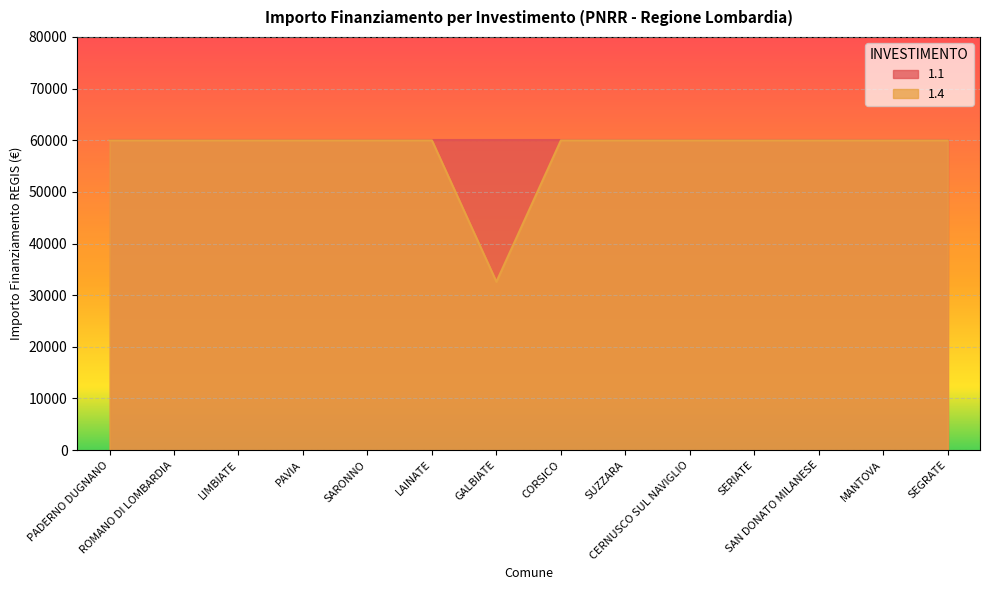

List the labels in order of value, smallest first.

GALBIATE, PADERNO DUGNANO, ROMANO DI LOMBARDIA, LIMBIATE, PAVIA, SARONNO, LAINATE, CORSICO, SUZZARA, CERNUSCO SUL NAVIGLIO, SERIATE, SAN DONATO MILANESE, MANTOVA, SEGRATE